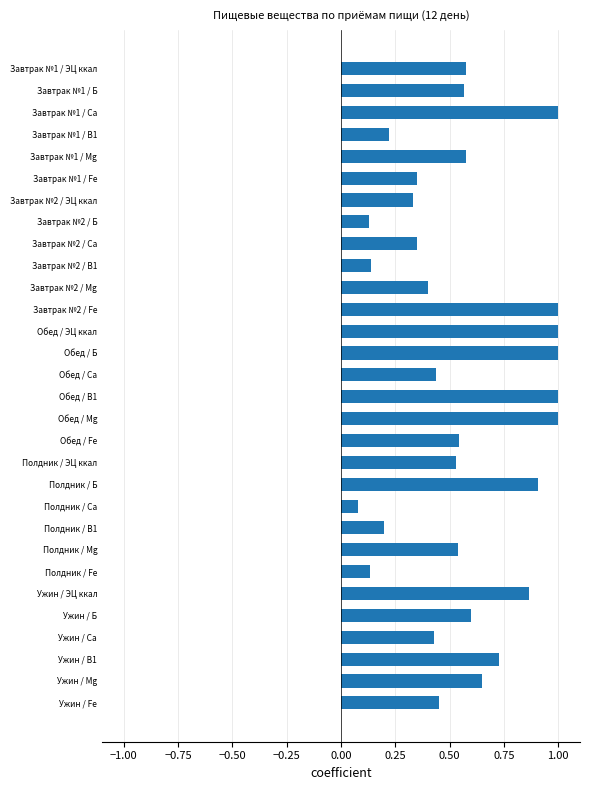

Where is the data nearest to the value 0?

Полдник / Са